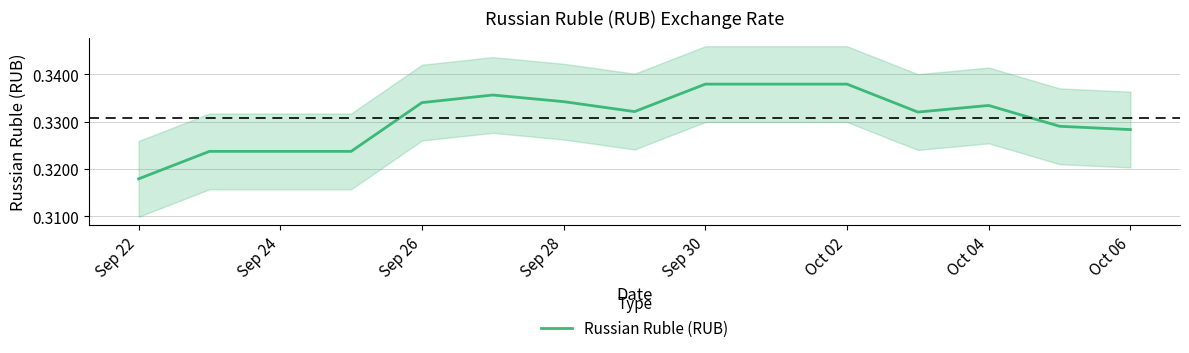

At which label is Russian Ruble (RUB) closest to 0?

Sep 22